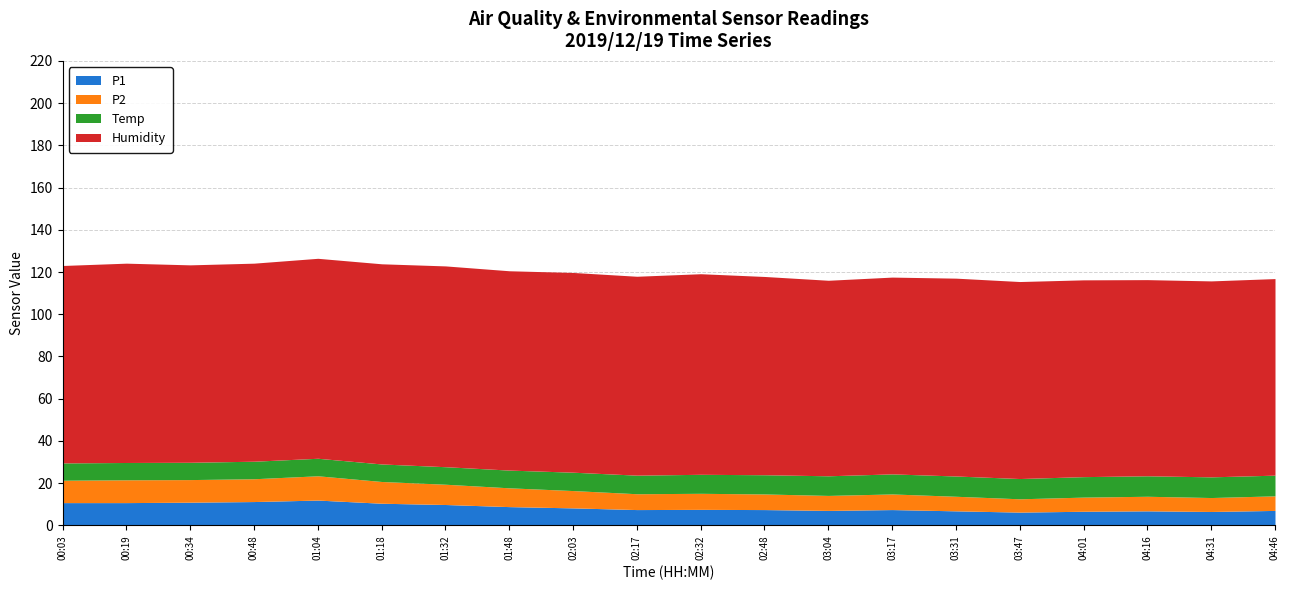

Reading left to right, transcribe all the data shown in this chart.

P1: 10.8	10.8	11.0	11.3	12.0	10.5	9.9	8.9	8.3	7.5	7.6	7.5	7.1	7.5	6.9	6.3	6.7	6.9	6.6	7.1
P2: 10.6	10.8	10.7	10.8	11.5	10.3	9.6	8.9	8.2	7.5	7.6	7.4	7.1	7.4	6.9	6.3	6.7	6.9	6.6	6.9
Temp: 8.2	8.2	8.2	8.3	8.3	8.3	8.3	8.4	8.7	8.8	9.0	9.1	9.3	9.5	9.6	9.6	9.7	9.7	9.8	9.8
Humidity: 93.5	94.4	93.5	93.8	94.7	94.8	95.1	94.4	94.6	94.2	95.0	93.9	92.6	93.2	93.7	93.3	93.2	92.9	92.8	93.1